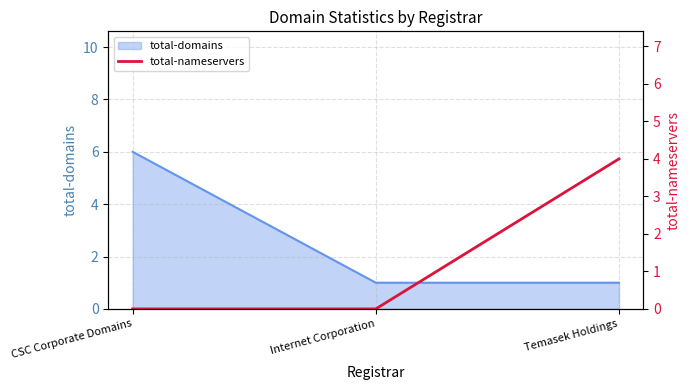

At which label does total-domains reach its peak?

CSC Corporate Domains